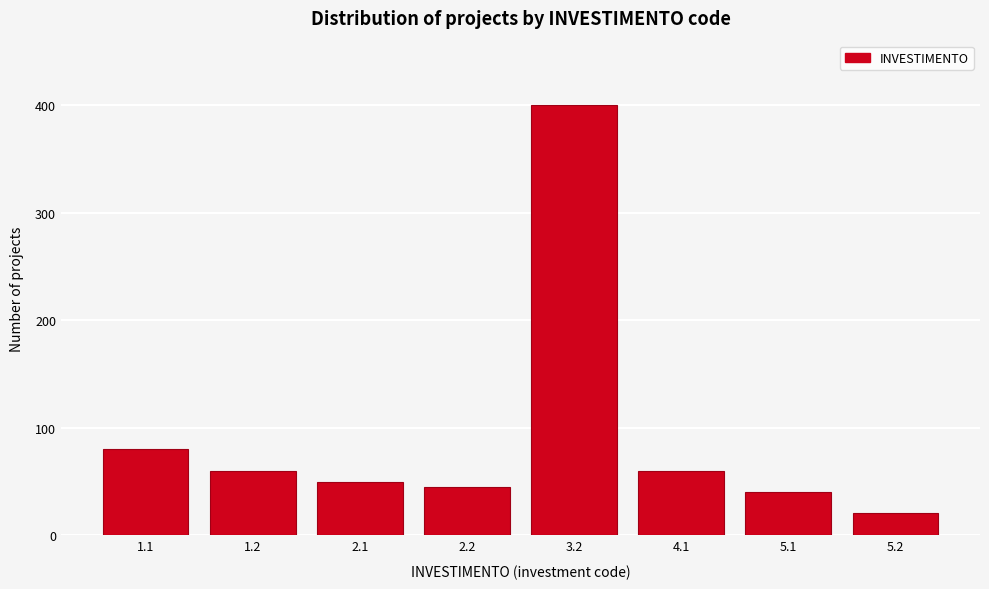

Reading left to right, what are all the values shown in this chart?

1.1=80	1.2=60	2.1=50	2.2=45	3.2=400	4.1=60	5.1=40	5.2=21